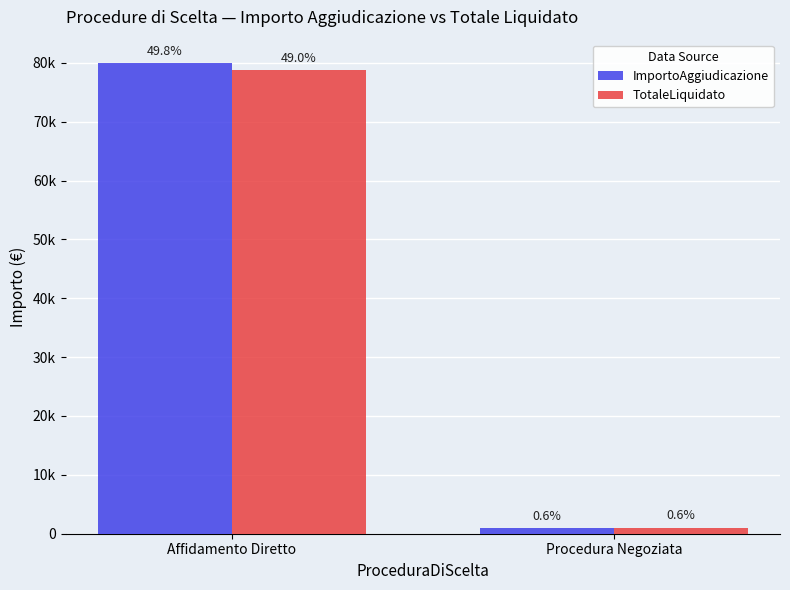

Are the bars horizontal?

No